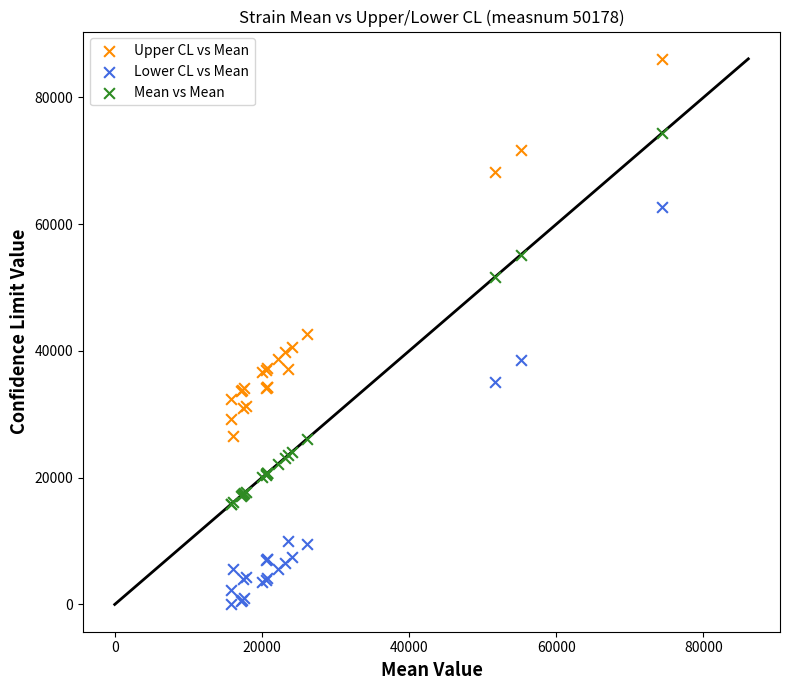

Which series contains the highest Y value?

Upper CL vs Mean